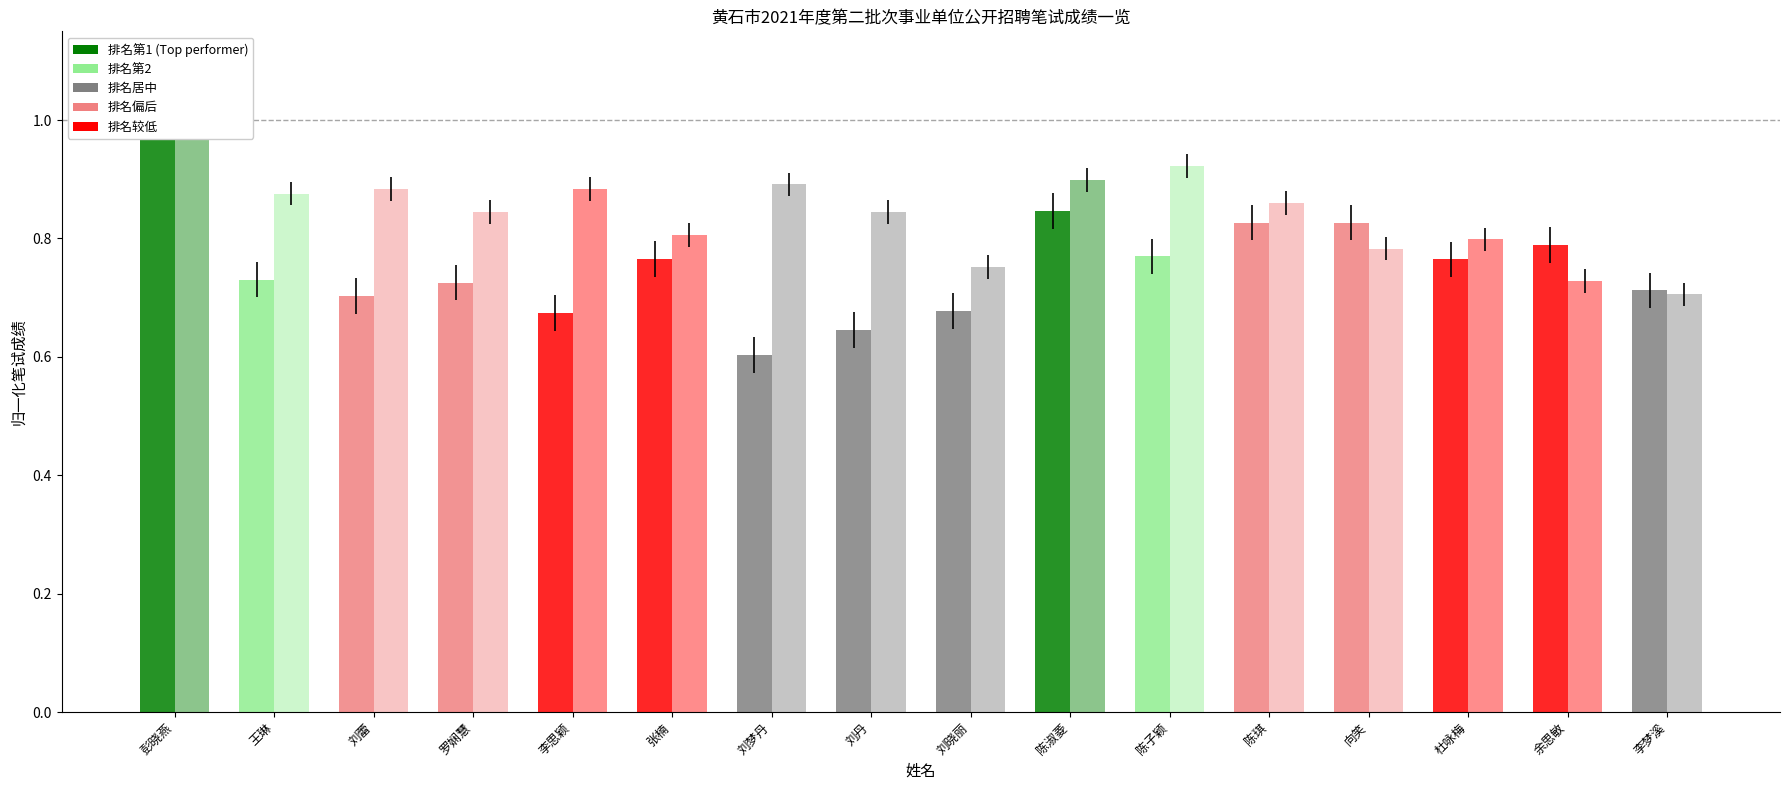

What value does the 综合应用能力 series have at 余思敏?

0.7